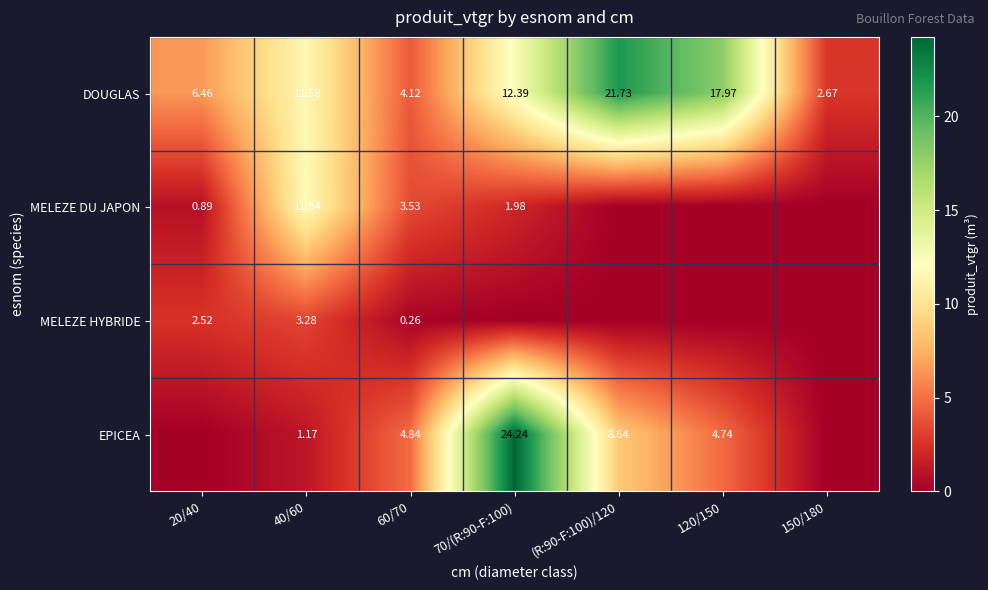

Is the value of MELEZE DU JAPON at 70/(R:90-F:100) greater than the value of DOUGLAS at 20/40?

No